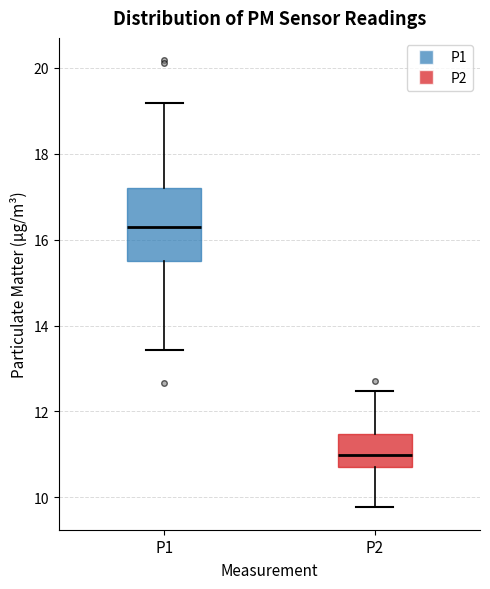

Reading left to right, read every box against the y-axis: the position of its median line, the range the box covers, and the ends of its whiskers. The values are not printed on the chart, so give them approximately, as read against the axis.

P1: median 16.2, box 15.6 to 17.2, whiskers 13.4 to 19.2
P2: median 11.0, box 10.8 to 11.4, whiskers 9.8 to 12.4